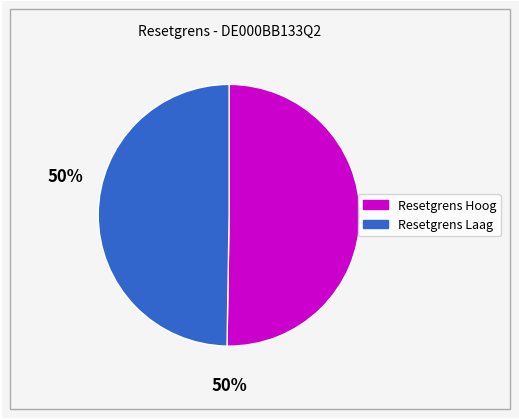

Is there any slice that represents more than half of the pie?

Yes